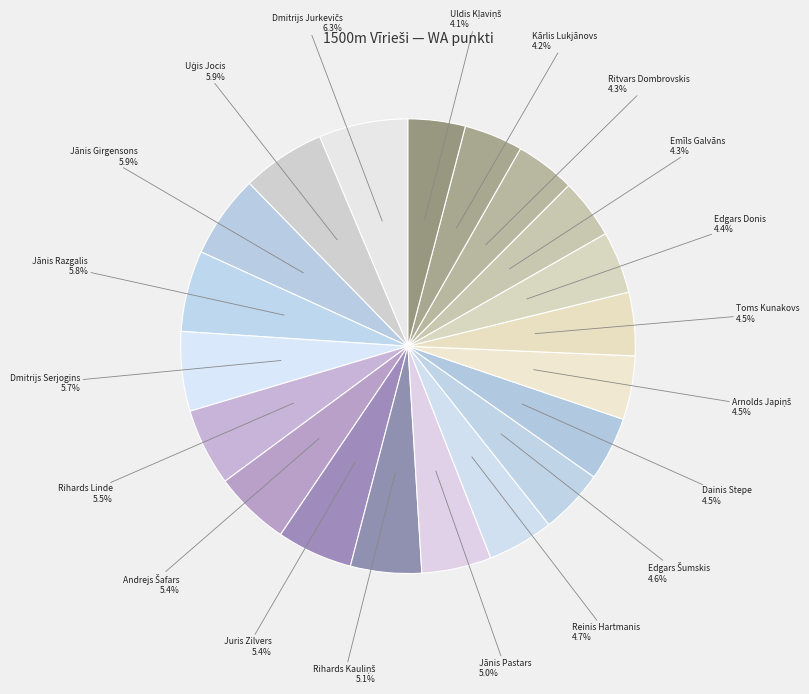

How many segments does this pie chart have?

20